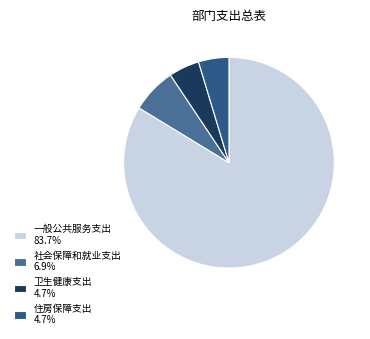

True or false: 社会保障和就业支出 accounts for 7% of the total.

True